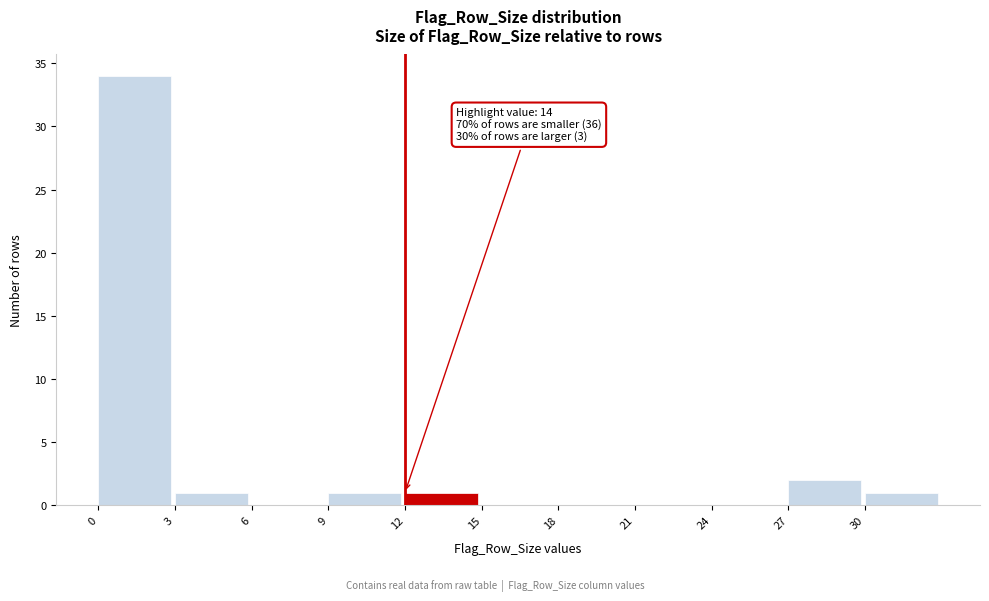

Over which range of the x-axis is the bar tallest?

0 to 3